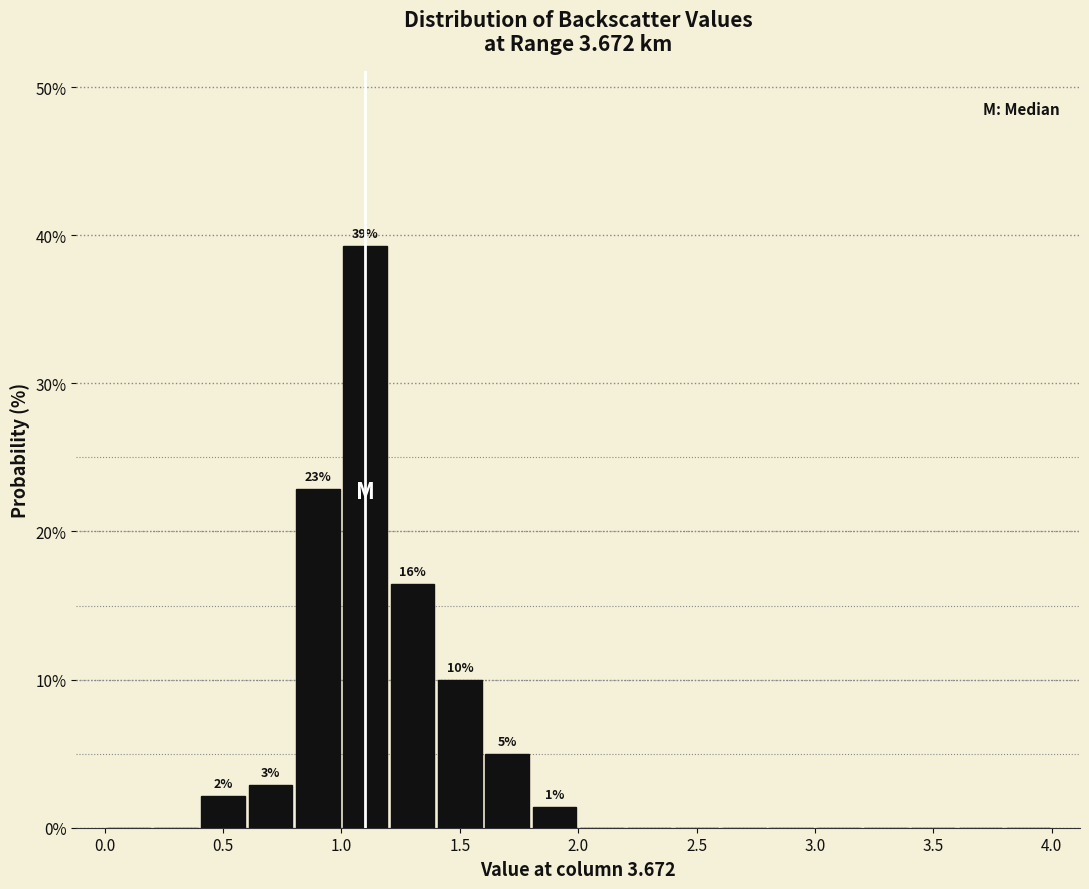

Over which range of the x-axis is the bar tallest?

1.0 to 1.2